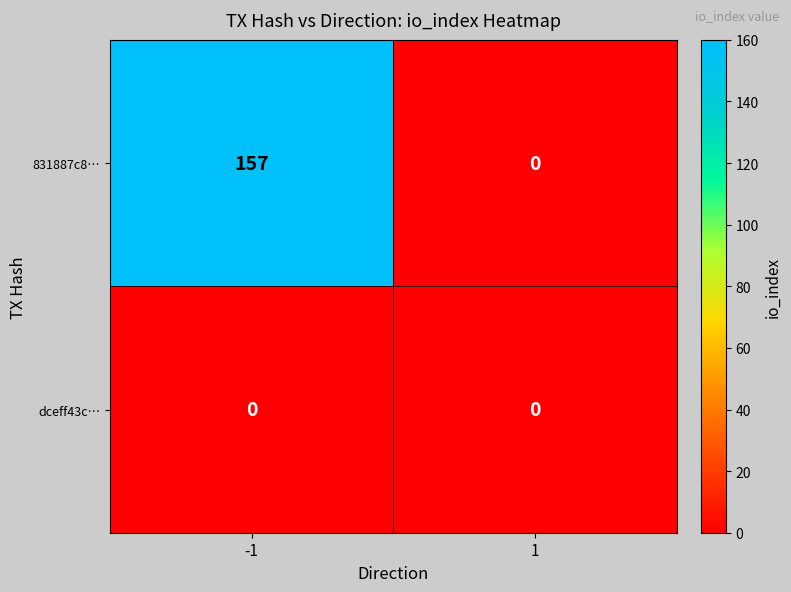

Which series has the largest range (max minus min)?

831887c8…